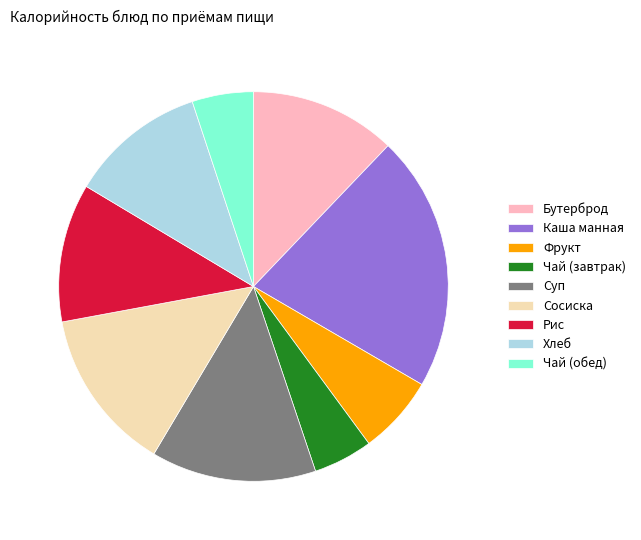

Is it true that Каша манная is 16% of the pie?

False